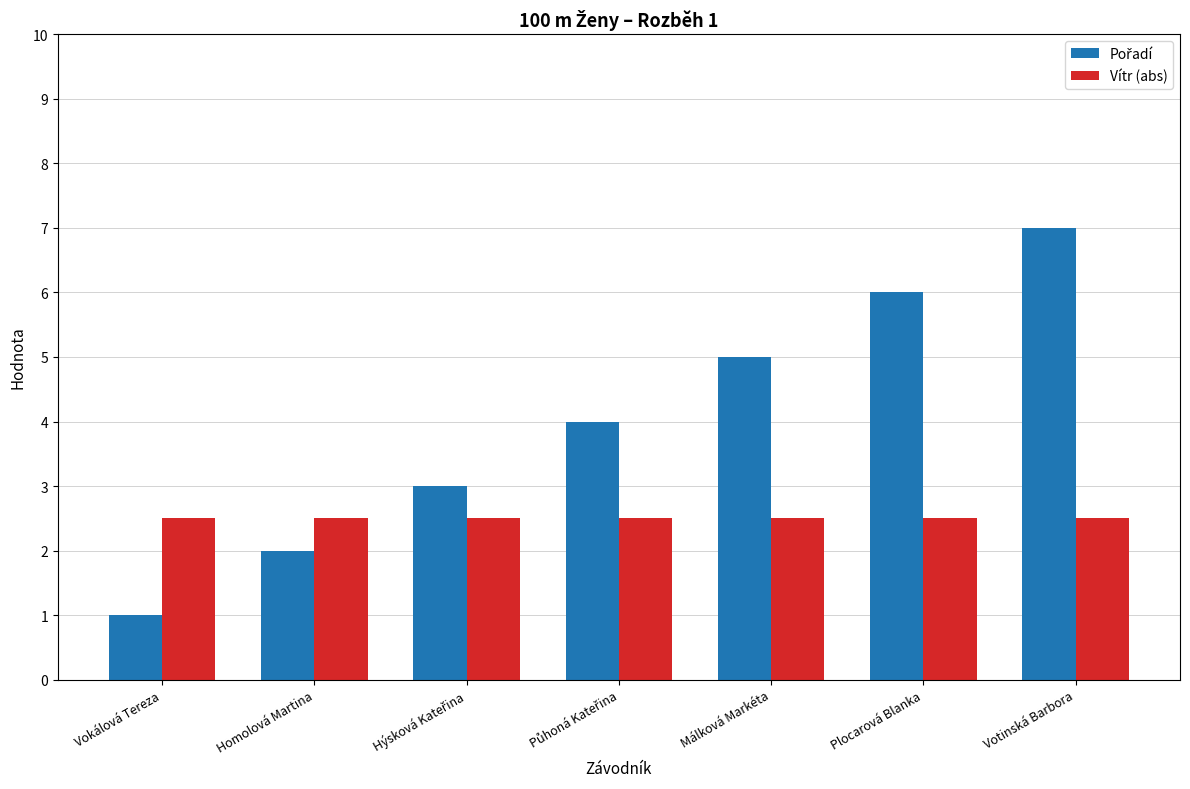

Is it true that Vítr (abs) equals 2.5 at Votinská Barbora?

True